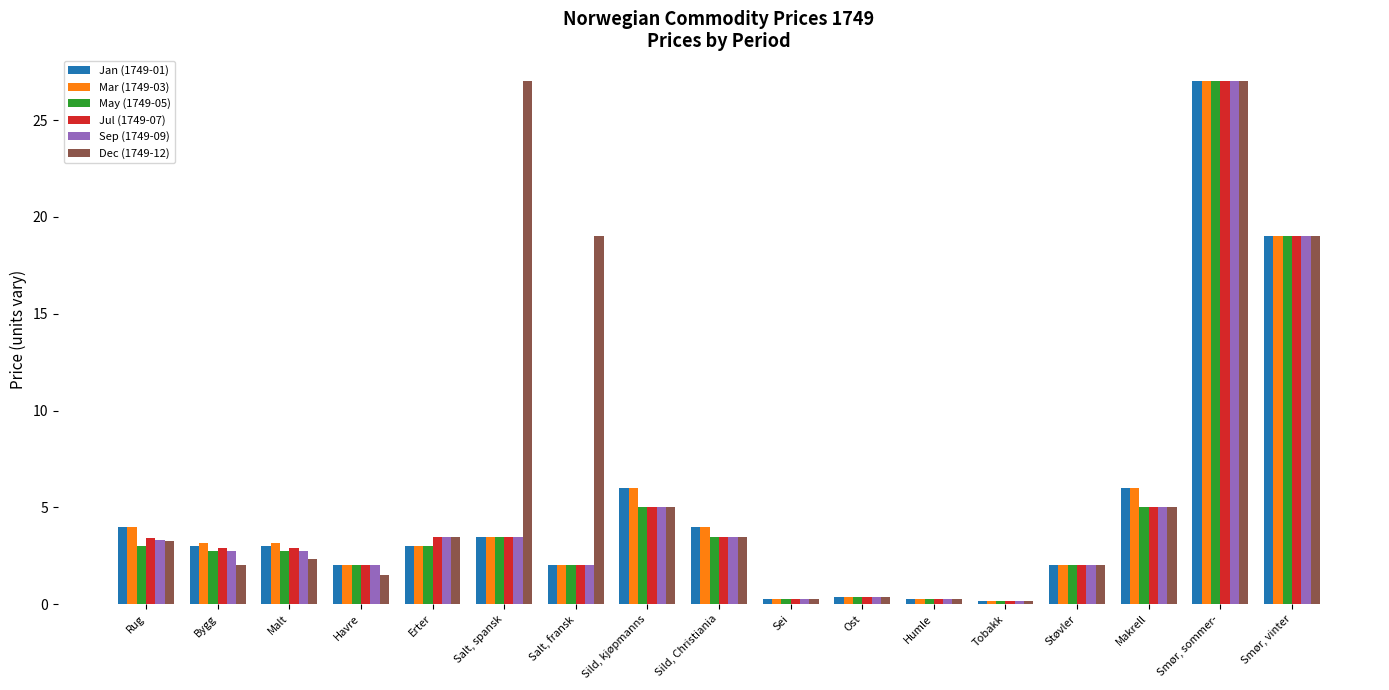

What is the greatest value displayed?

27.0